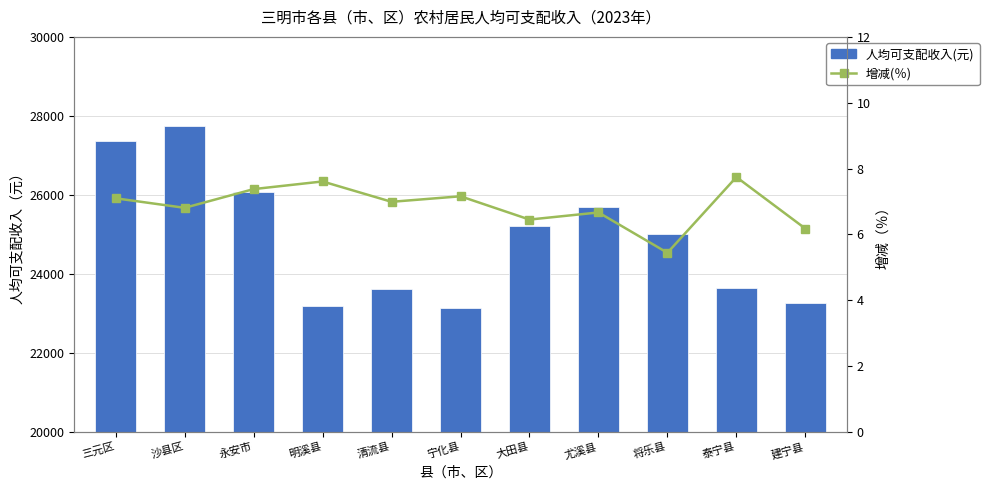

The 人均可支配收入(元) series shows 36437.5 at 明溪县. True or false?

False